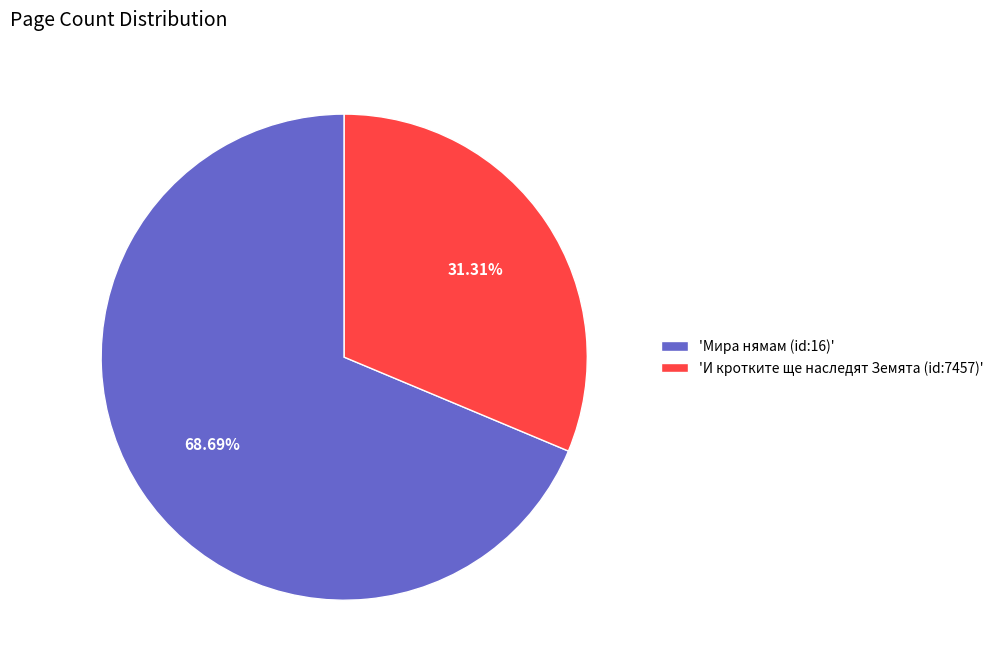

What is the largest slice in the pie chart?

'Мира нямам (id:16)'